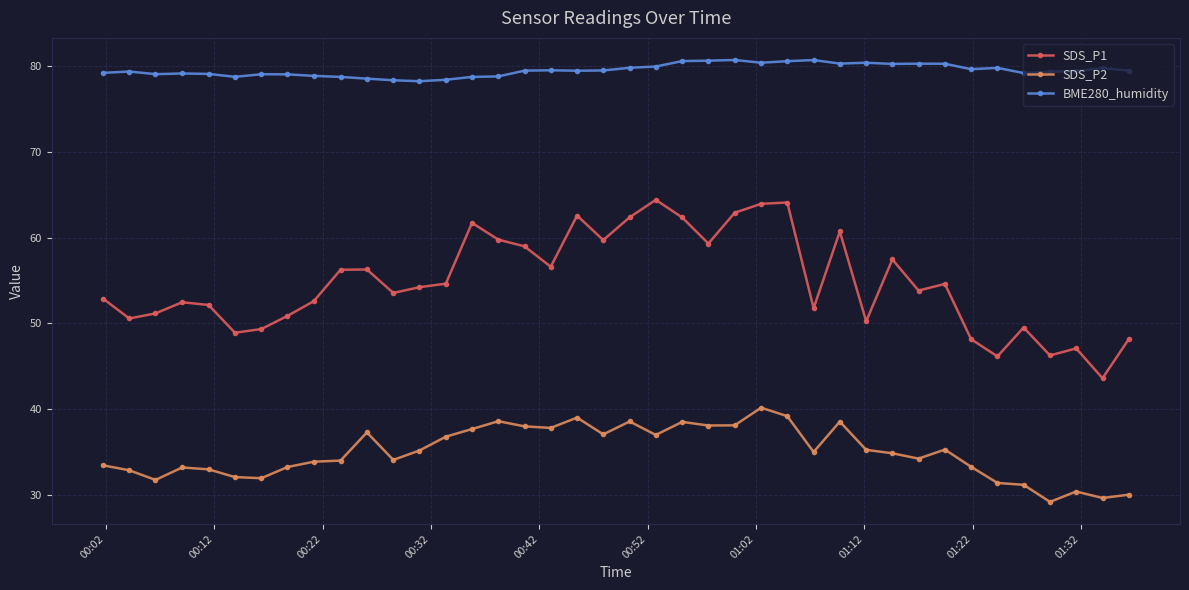

How many lines are shown in the chart?

3